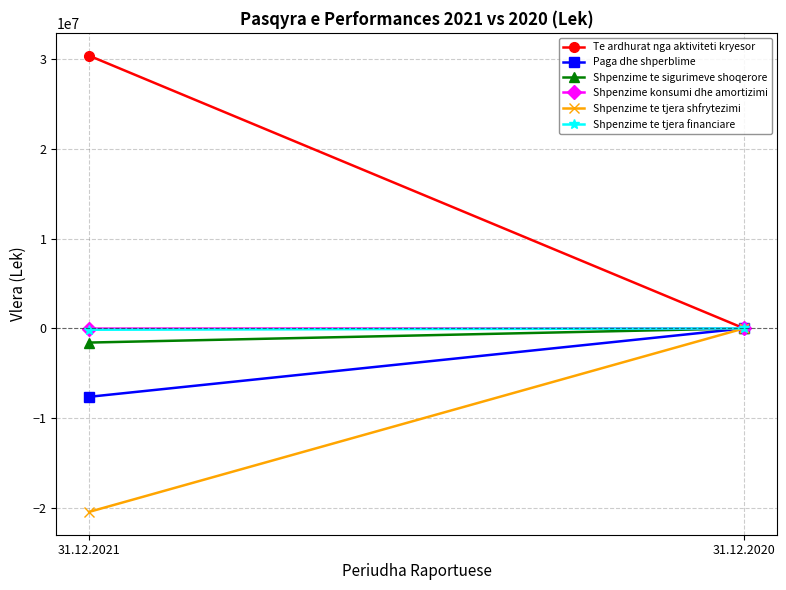

The value of Paga dhe shperblime at 31.12.2020 is 3475951. True or false?

False